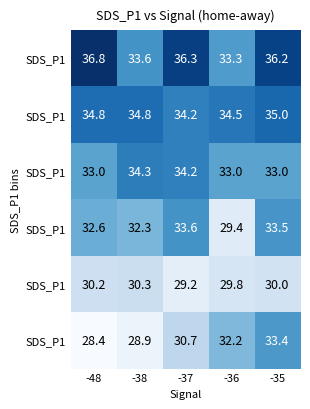

What is the greatest value displayed?

36.8